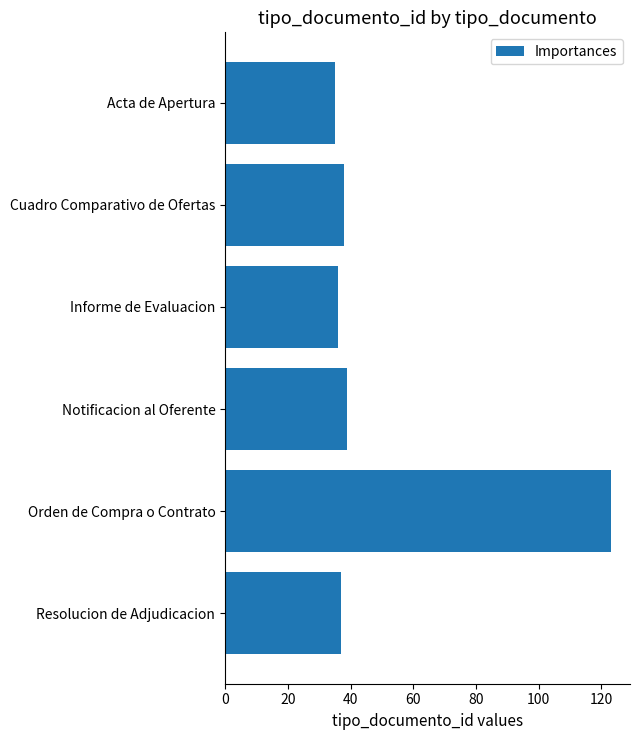

What is the label of the 1st bar from the top?

Acta de Apertura